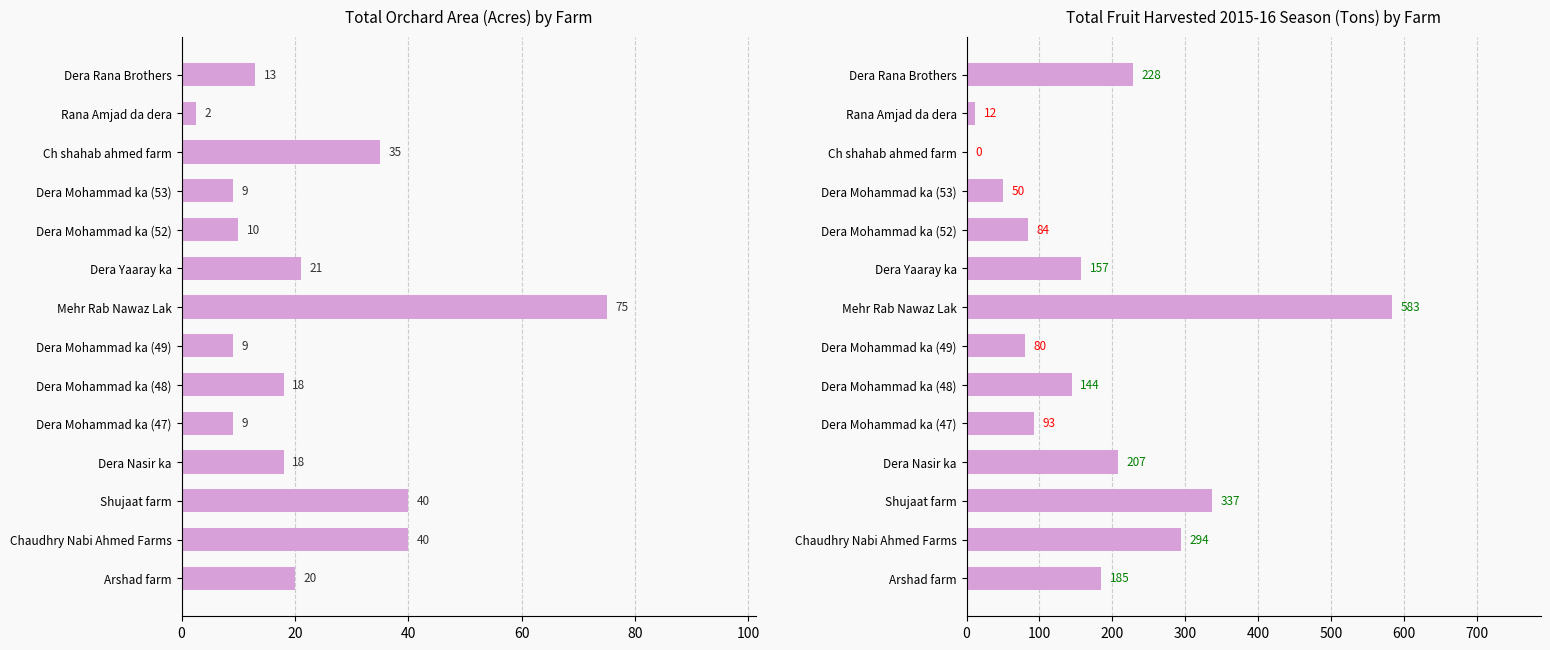

Are the bars grouped side by side (vs. stacked)?

Yes